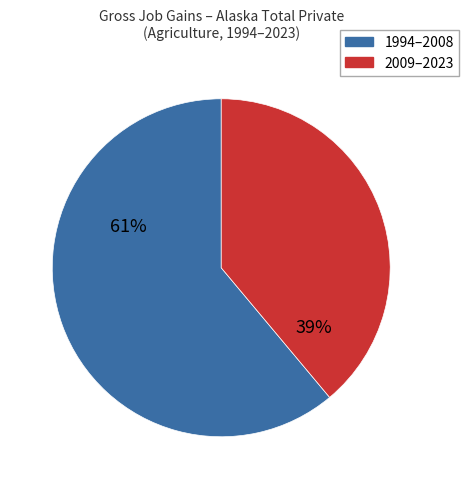

To the nearest percent, what is the average slice percentage?

50%